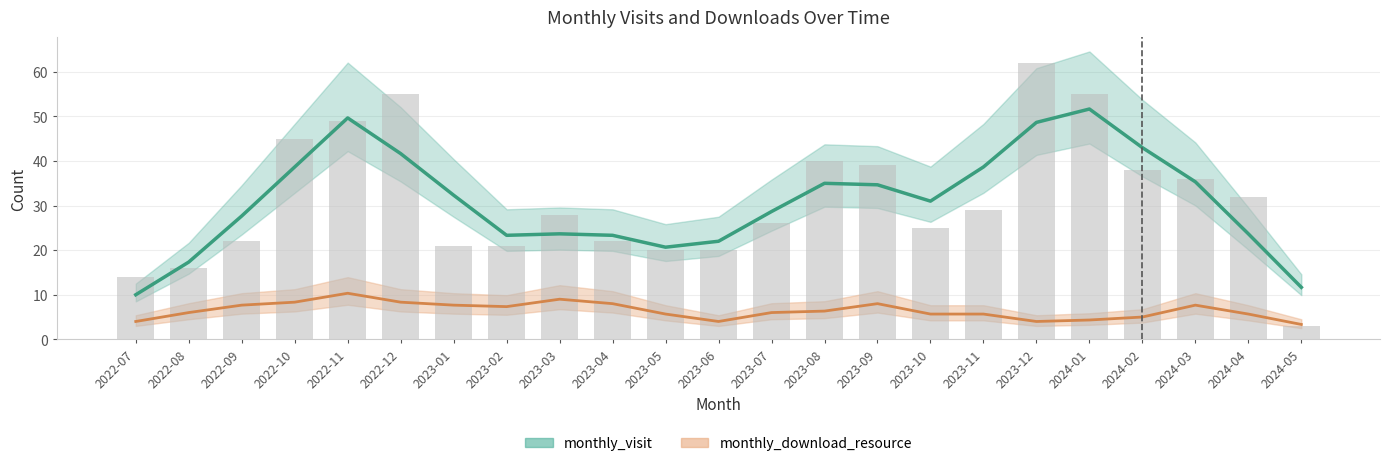

Which has a higher value, 2024-04 or 2023-02?

2024-04